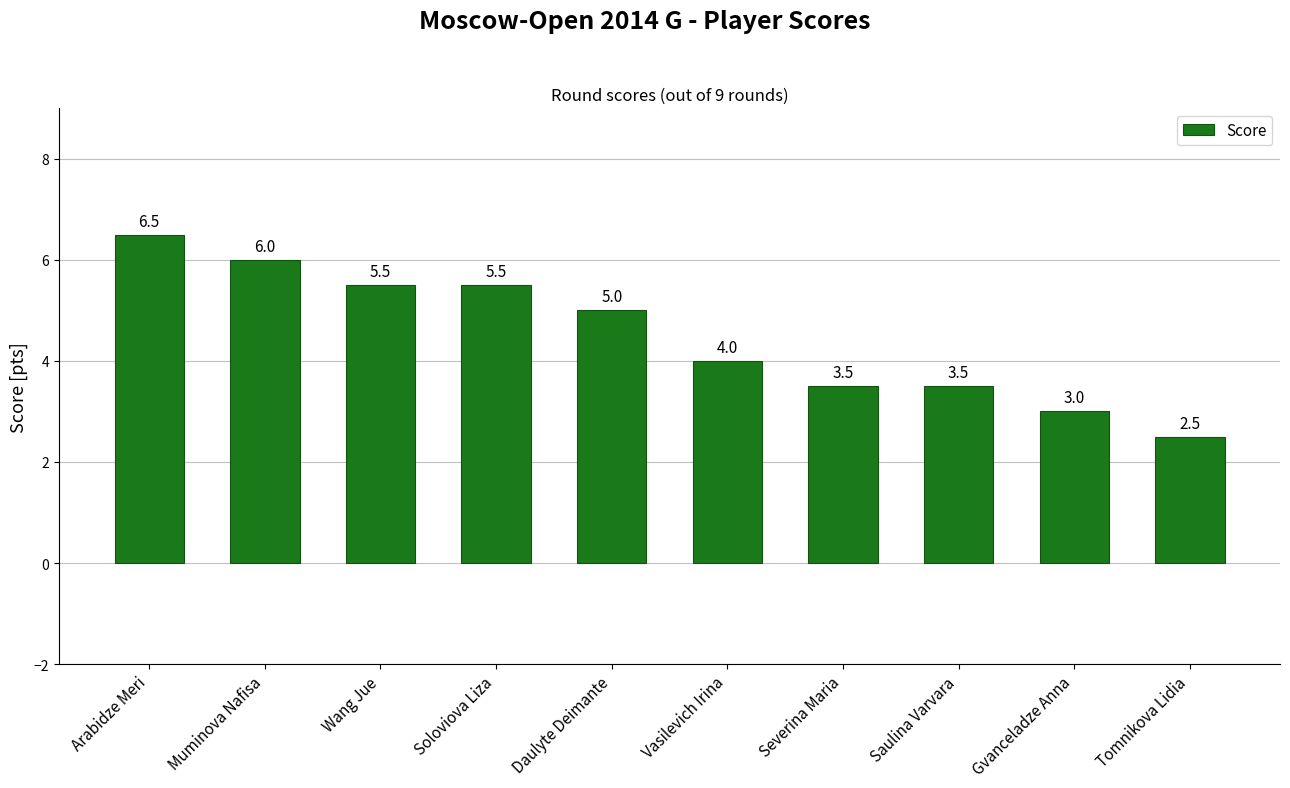

What value does the data have at Gvanceladze Anna?

3.0